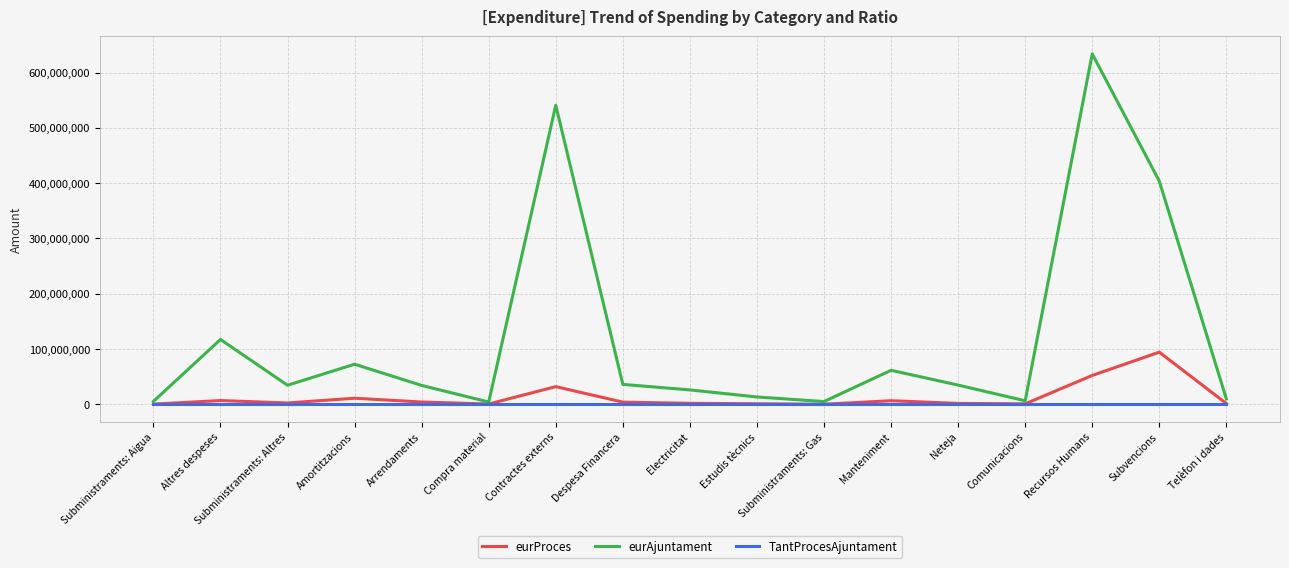

Which series has the widest spread of values?

eurAjuntament